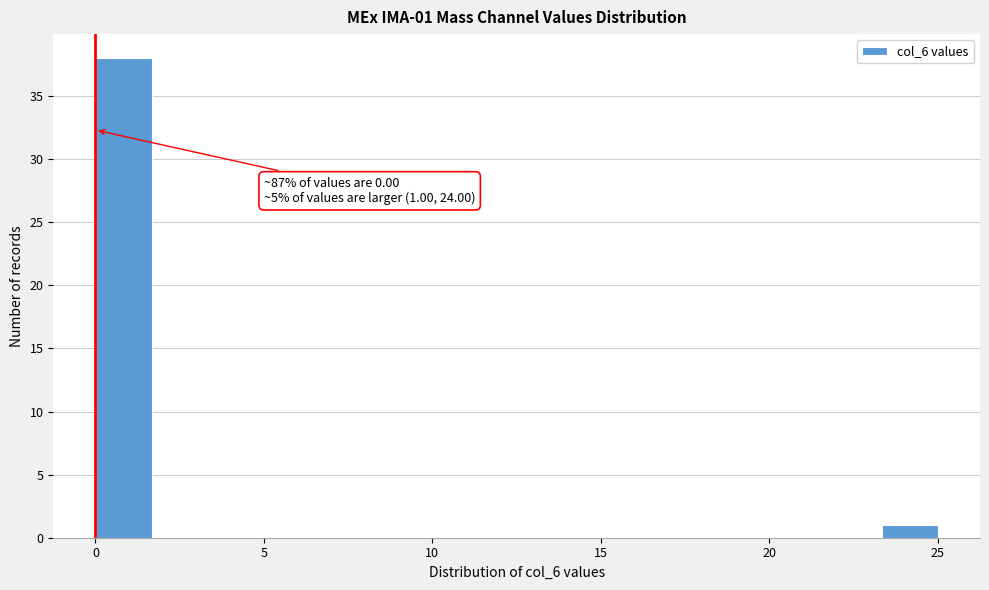

Around what value on the x-axis is the tallest bar? Give the approximate position of its centre, as read against the axis.

1.0